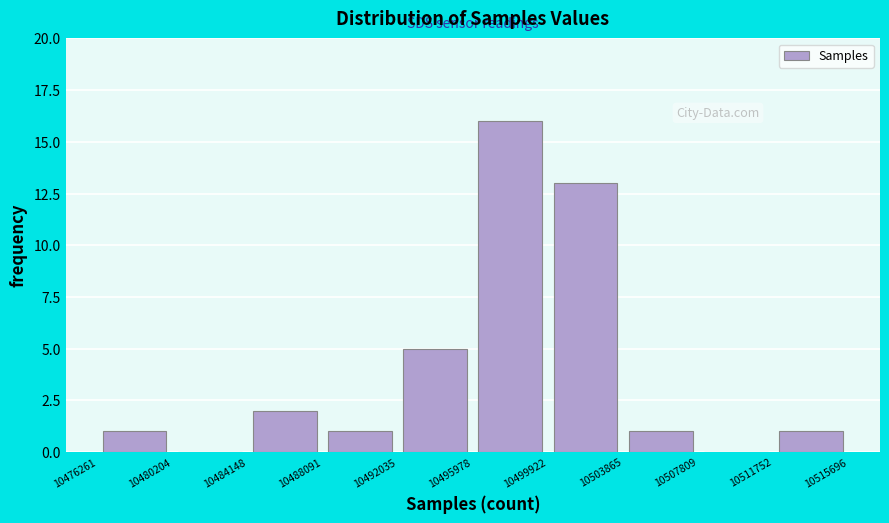

Reading left to right, list every bar in this chart as the range it spans on the x-axis followed by its height. The values are not printed on the chart, so give them approximately, as read against the axis.

10476261 to 10480204: 1
10480204 to 10484148: 0
10484148 to 10488091: 2
10488091 to 10492035: 1
10492035 to 10495978: 5
10495978 to 10499922: 16
10499922 to 10503865: 13
10503865 to 10507809: 1
10507809 to 10511752: 0
10511752 to 10515696: 1